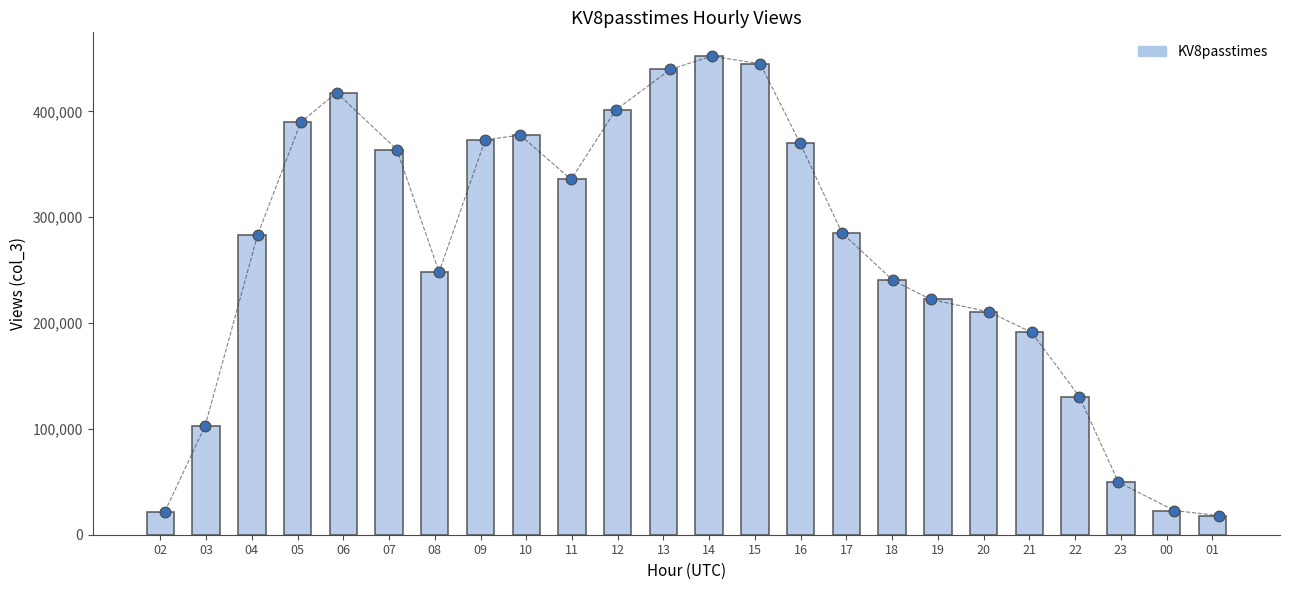

Approximately how many times larger is the value at 13 compared to 00?

19.3